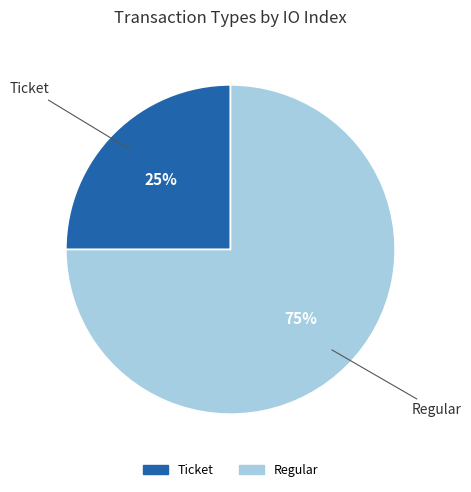

Do Ticket and Regular together represent more than half of the pie?

Yes